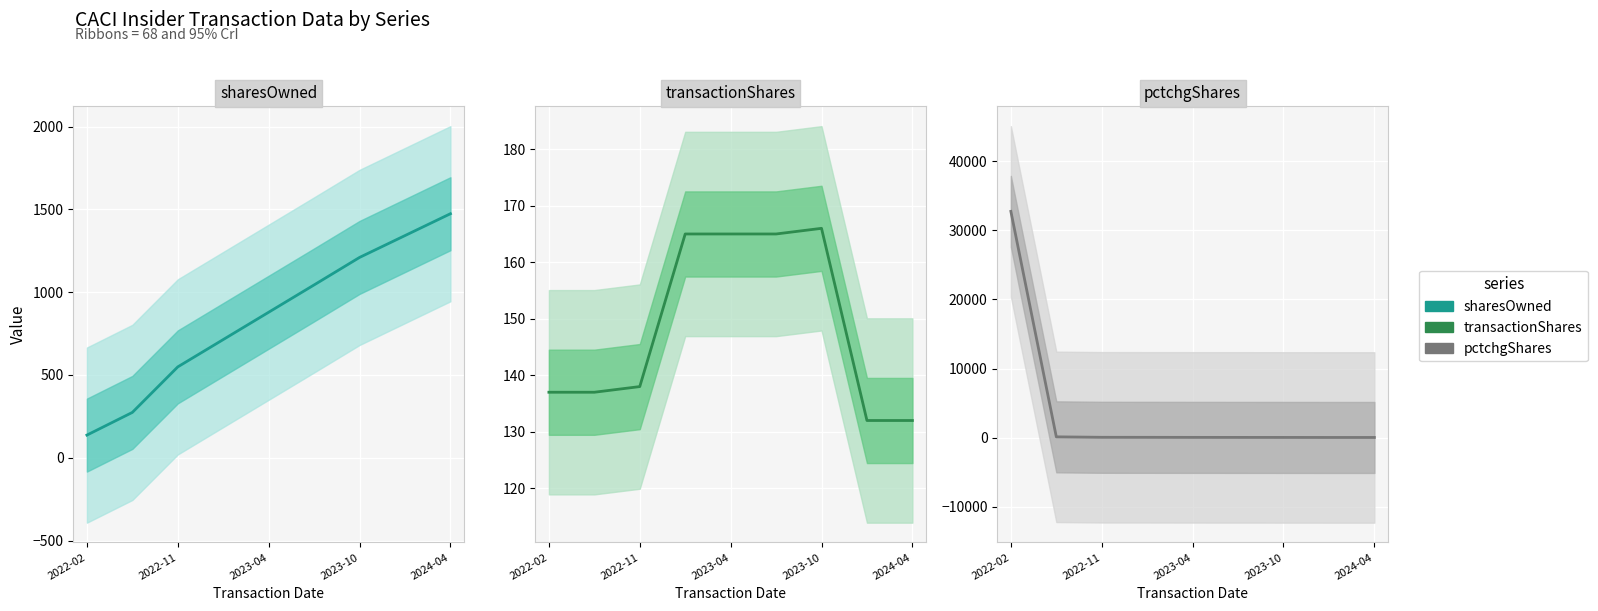

What is the value of the sharesOwned point at the 5th from the left?

879